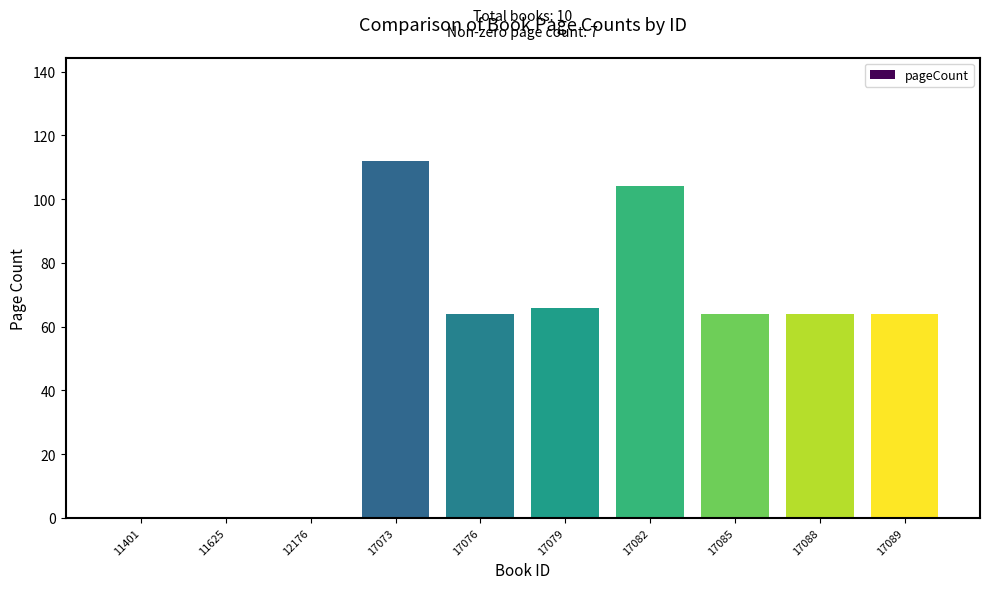

Reading right to left, what are all the values shown in this chart?

17089=64	17088=64	17085=64	17082=104	17079=66	17076=64	17073=112	12176=0	11625=0	11401=0